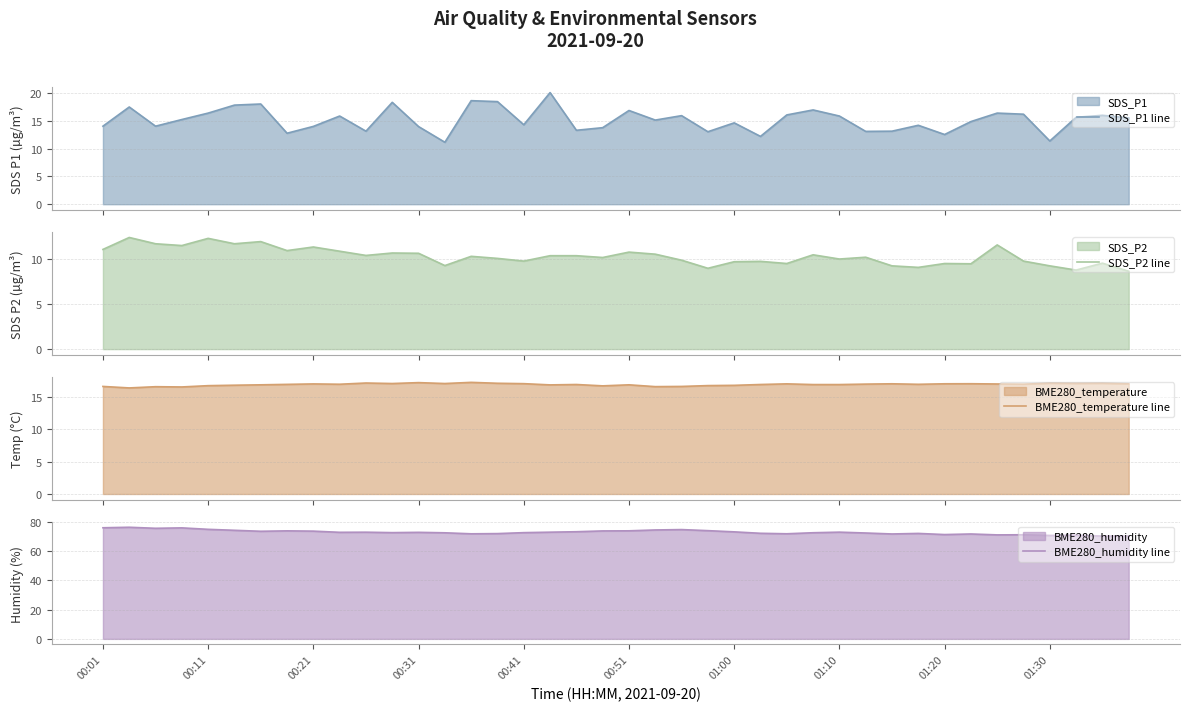

What is the difference between the maximum and minimum values in the SDS_P2 line series?

3.8